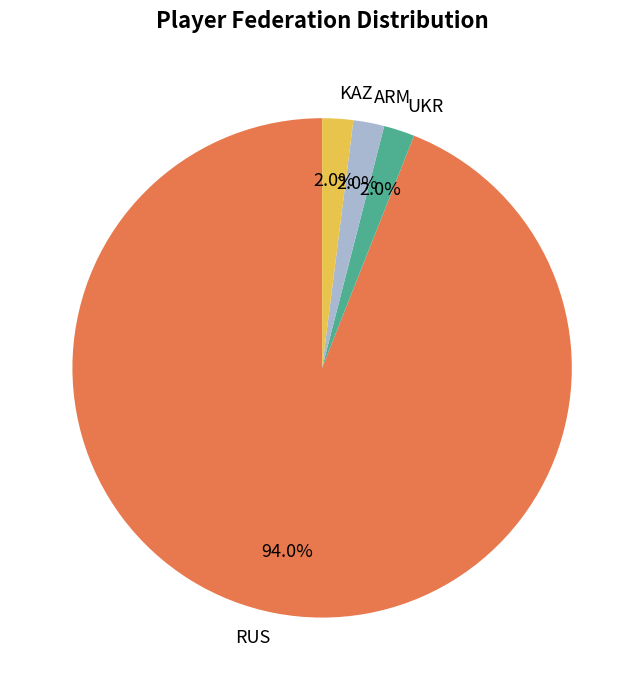

Count the number of slices in the pie.

4